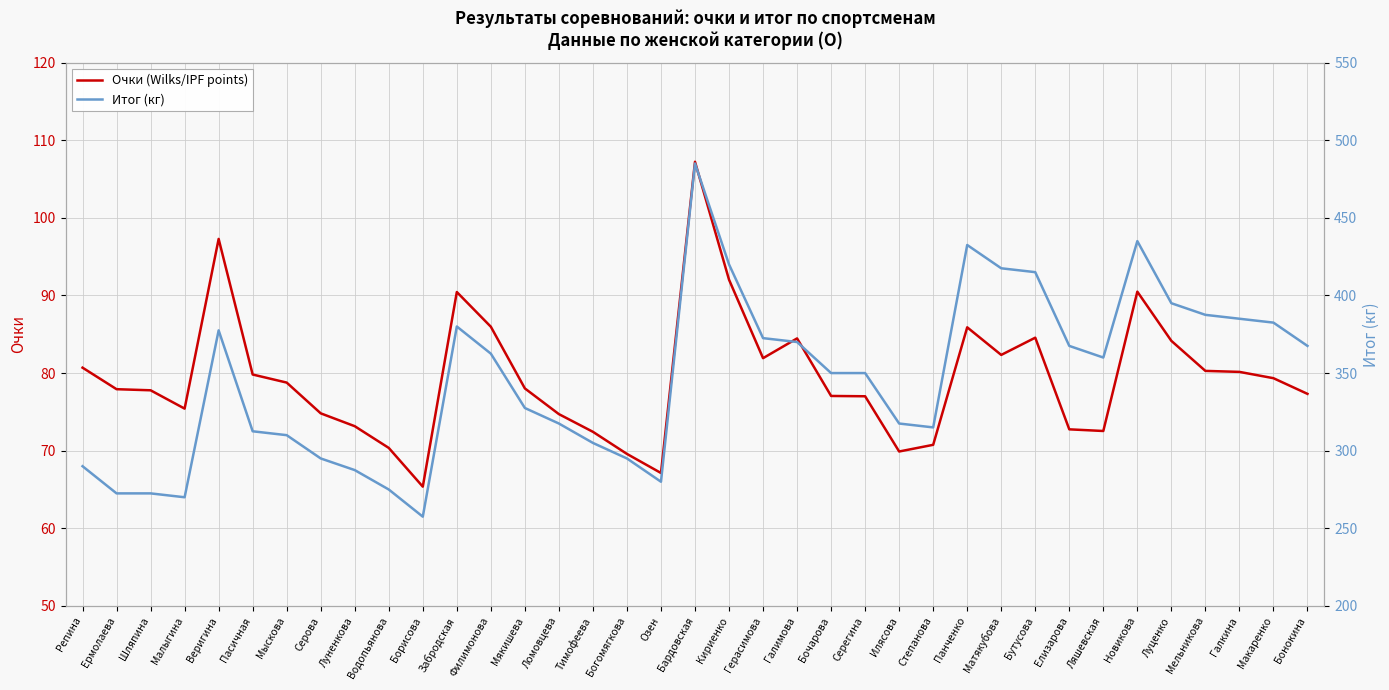

Does the chart display data point markers on the line(s)?

No